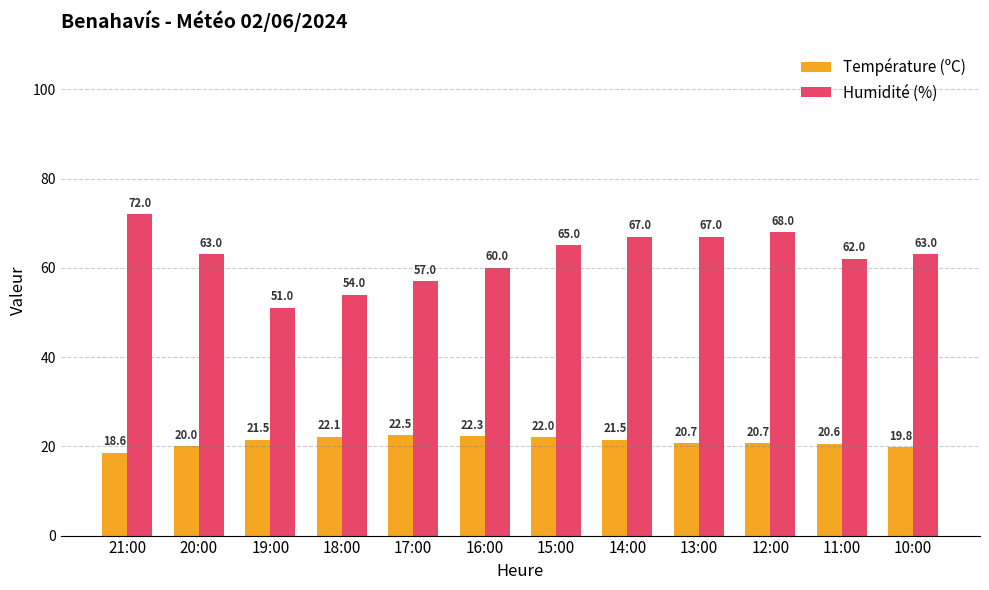

What is the difference between the highest and lowest values at 21:00?

53.4